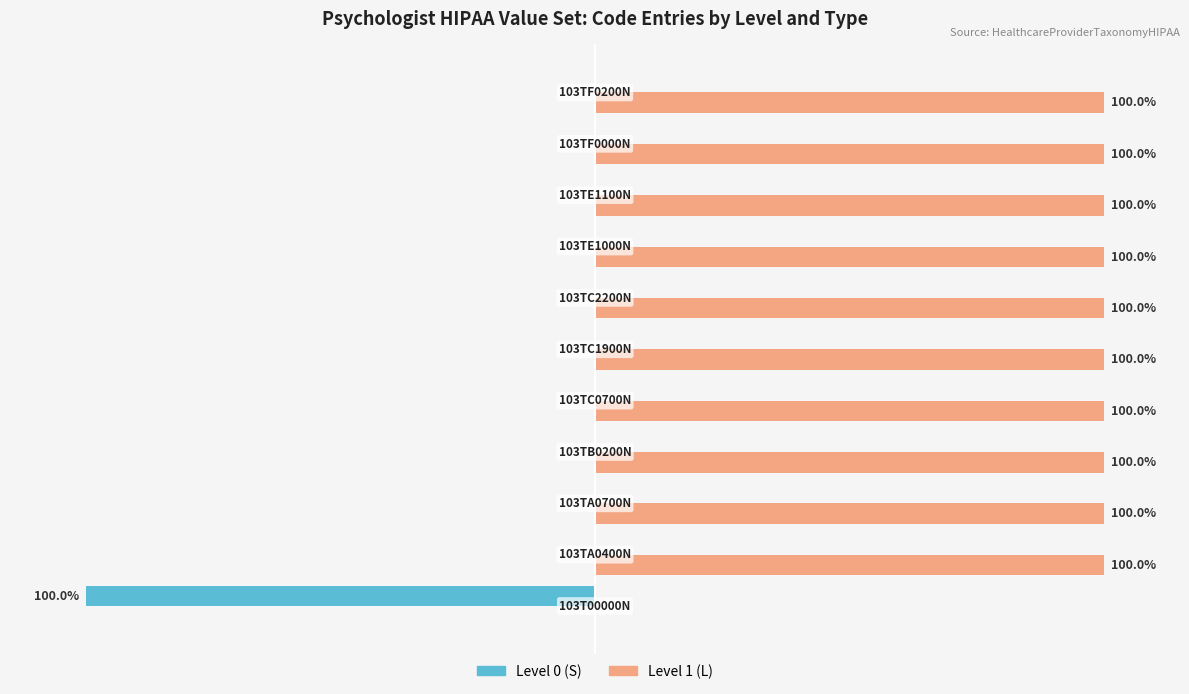

Which series has the largest total across all categories?

Level 1 (L)